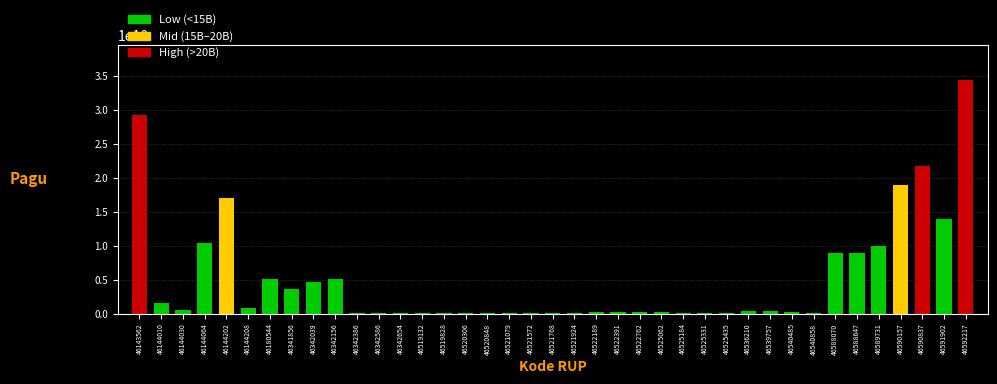

What is the value of the 15th bar from the left?

160000000